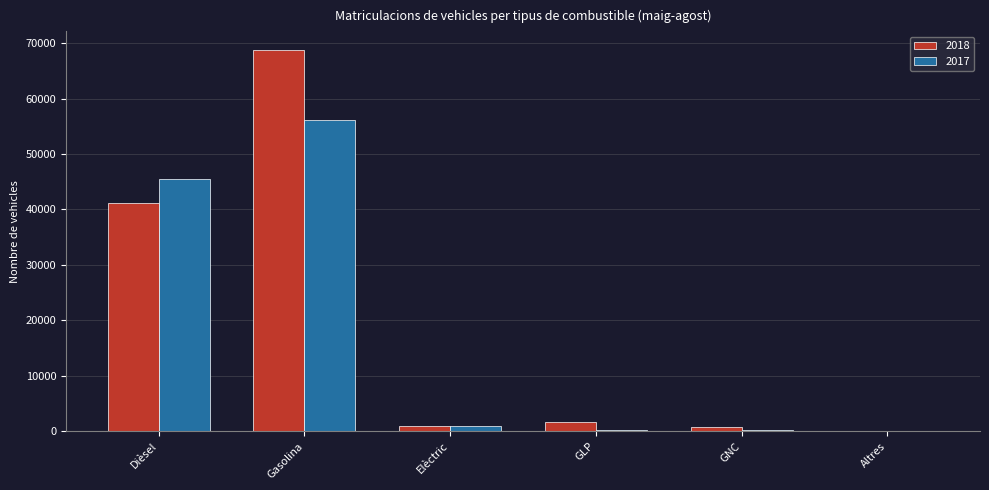

Is it true that 2017 equals 21948 at Dièsel?

False